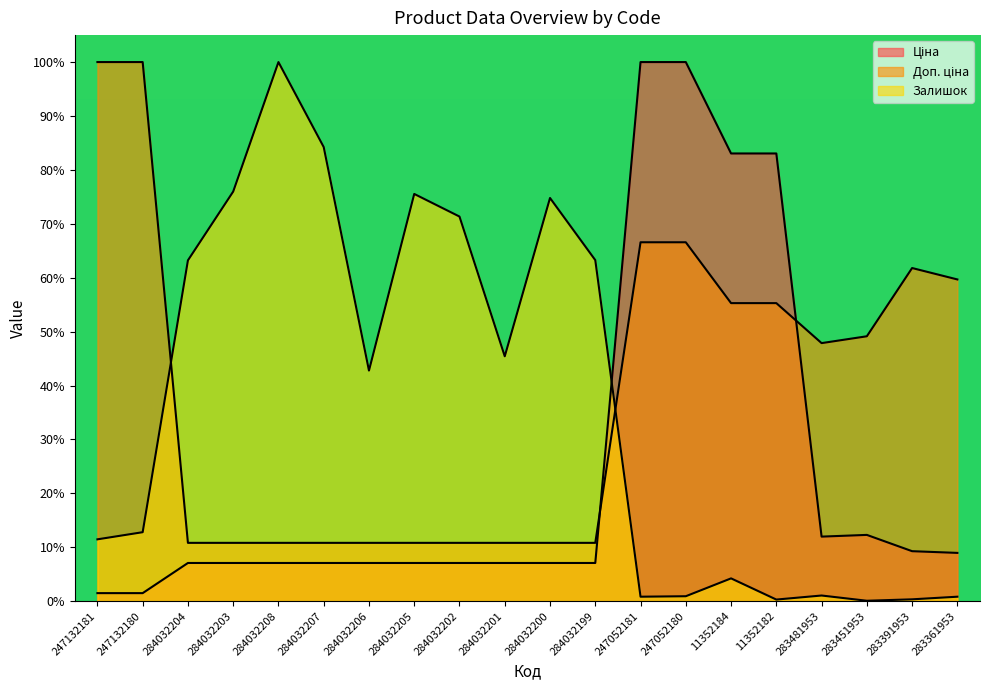

What is the label of the 20th point from the left?

283361953